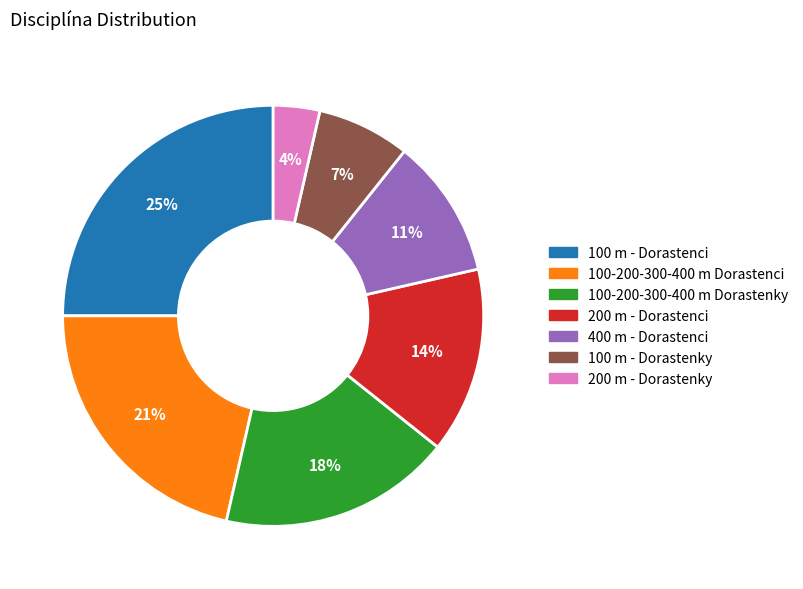

Does any single category account for the majority?

No